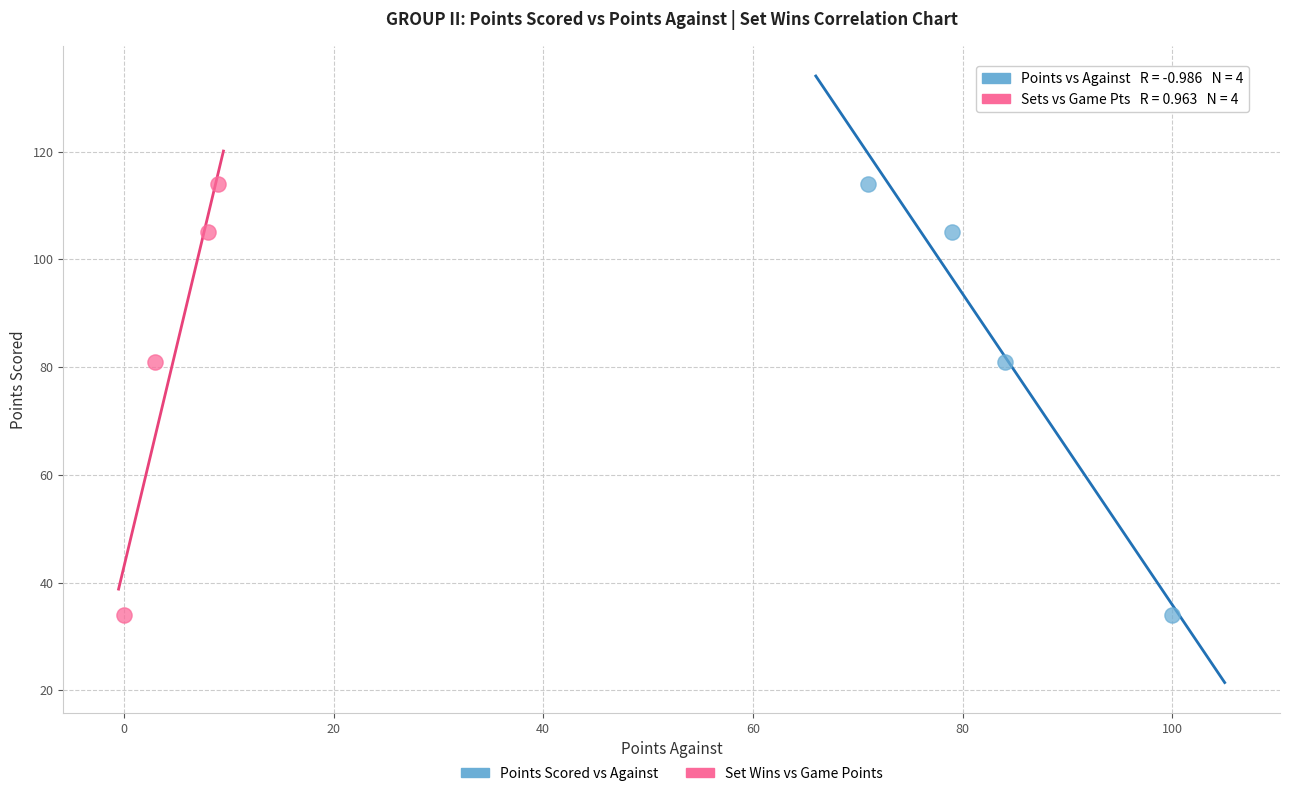

What are all the series names shown in the legend?

Points Scored vs Against, Set Wins vs Game Points